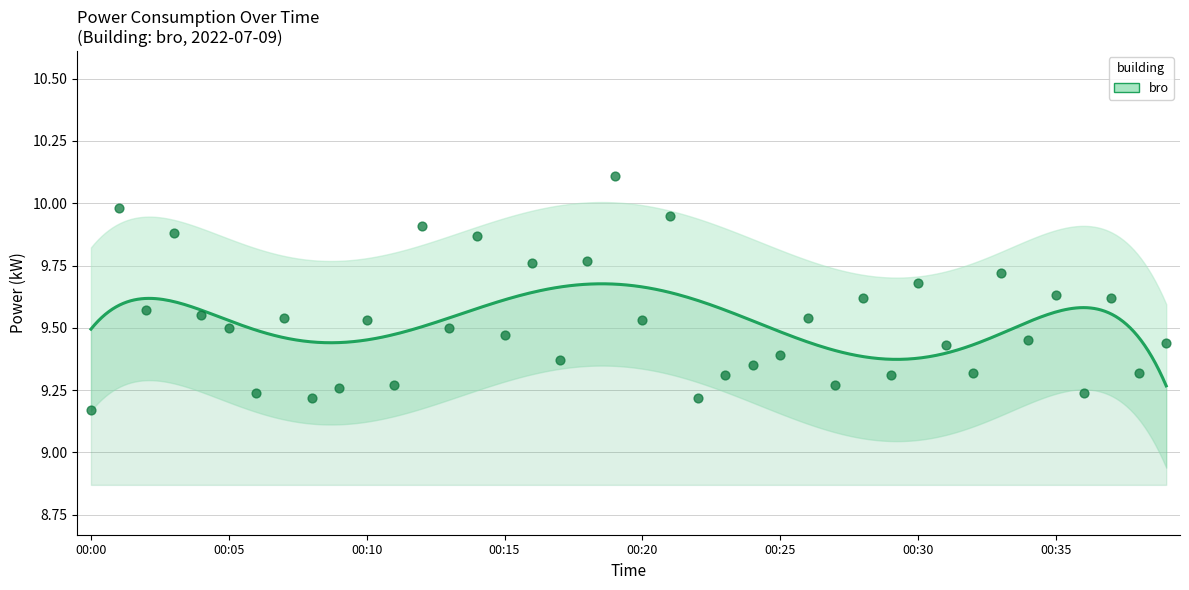

Between 00:30 and 00:28, which is larger?

00:30